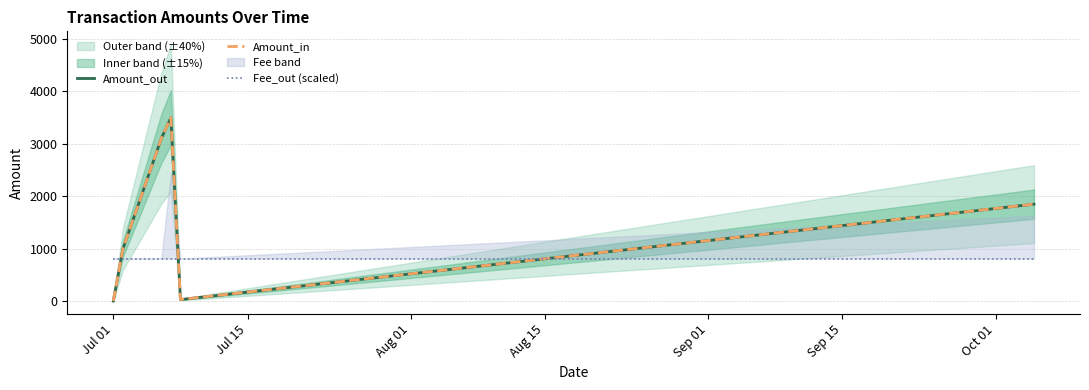

Rank the series by their maximum value, from lowest to highest.

Fee_out (scaled), Amount_out, Amount_in